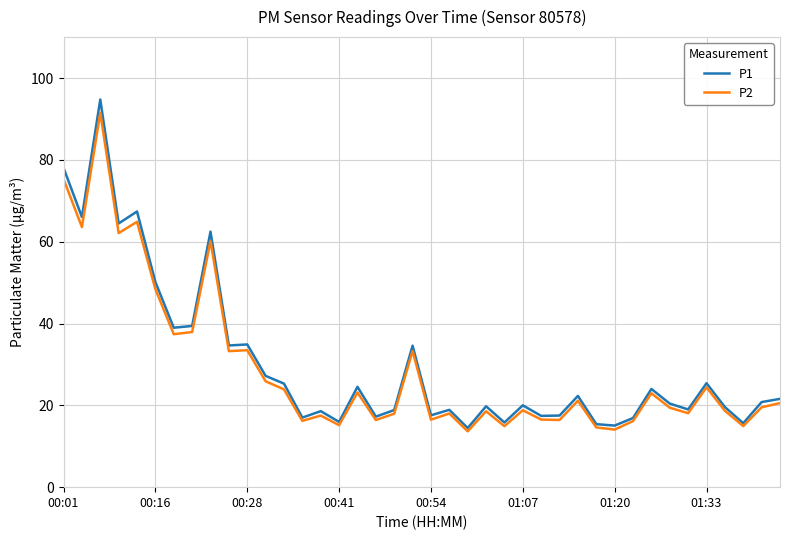

True or false: P2 has more than 0 interior local peaks.

True